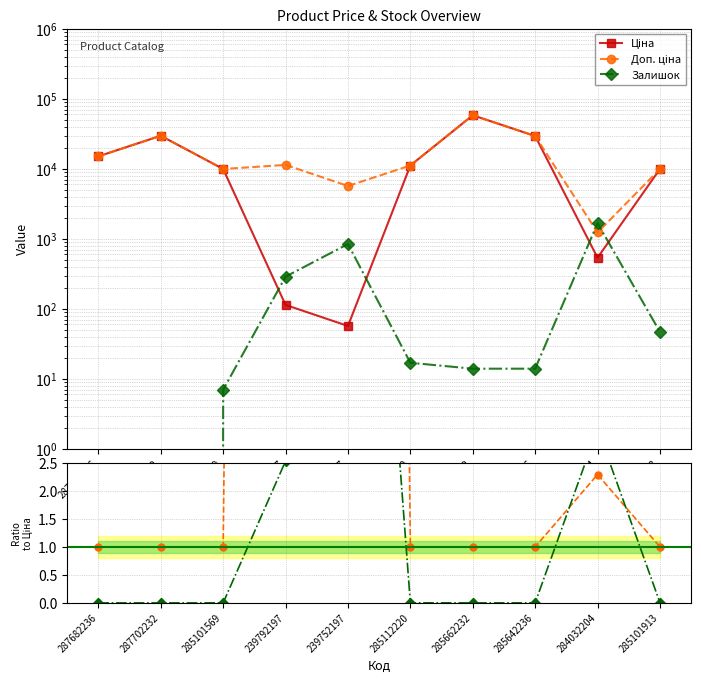

Reading left to right, list all the values displayed in this chart.

Ціна: 287682236=15120.0	287702232=29747.2	285101569=9975.0	239792197=114.1	239752197=57.0	285112220=11188.2	285662232=58426.5	285642236=29491.5	284032204=539.0	285101913=9975.0
Доп. ціна: 287682236=15120.0	287702232=29747.2	285101569=9975.0	239792197=11410.0	239752197=5705.0	285112220=11188.2	285662232=58426.5	285642236=29491.5	284032204=1235.4	285101913=9975.0
Залишок: 287682236=0.0	287702232=0.0	285101569=7.0	239792197=289.0	239752197=845.0	285112220=17.0	285662232=14.0	285642236=14.0	284032204=1677.0	285101913=47.0
Доп. ціна/Ціна: 287682236=1.0	287702232=1.0	285101569=1.0	239792197=100.0	239752197=100.0	285112220=1.0	285662232=1.0	285642236=1.0	284032204=2.3	285101913=1.0
Залишок/Ціна: 287682236=0.0	287702232=0.0	285101569=0.0	239792197=2.5	239752197=14.8	285112220=0.0	285662232=0.0	285642236=0.0	284032204=3.1	285101913=0.0